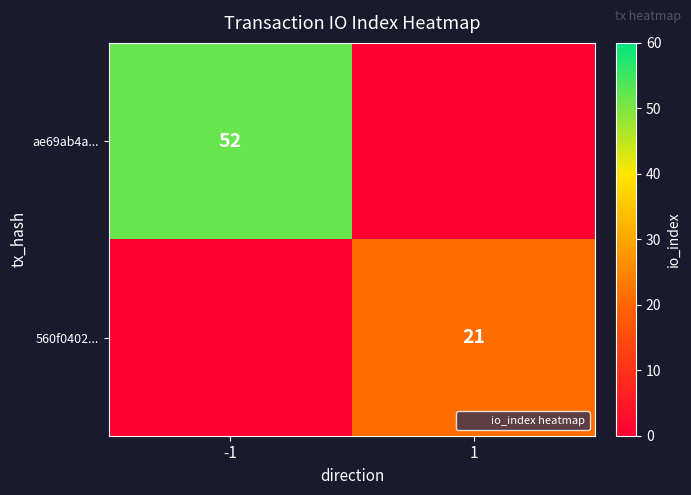

Between 1 and -1, which is larger?

-1